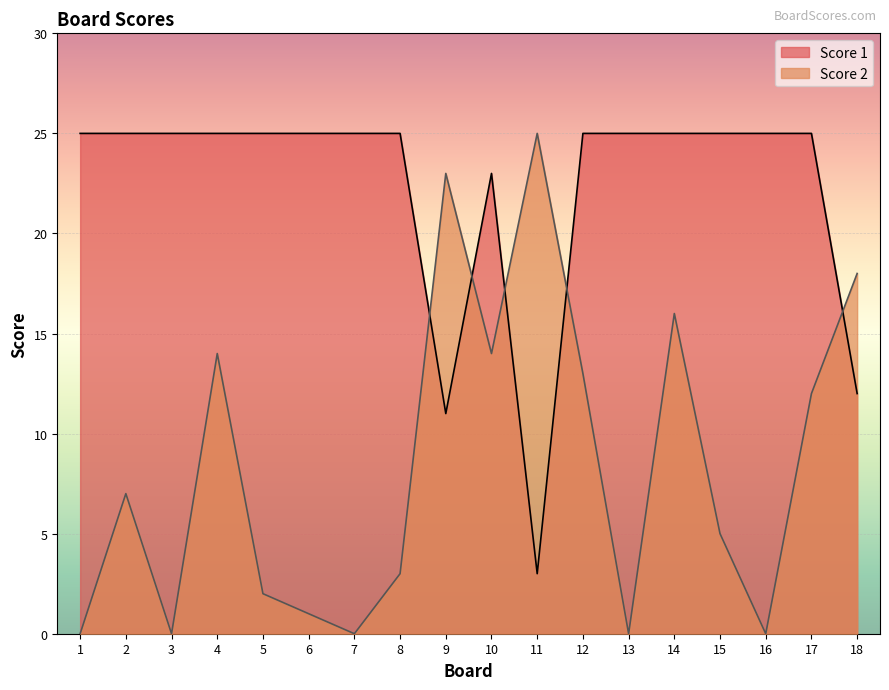

At which category is the sum across all series the highest?

14